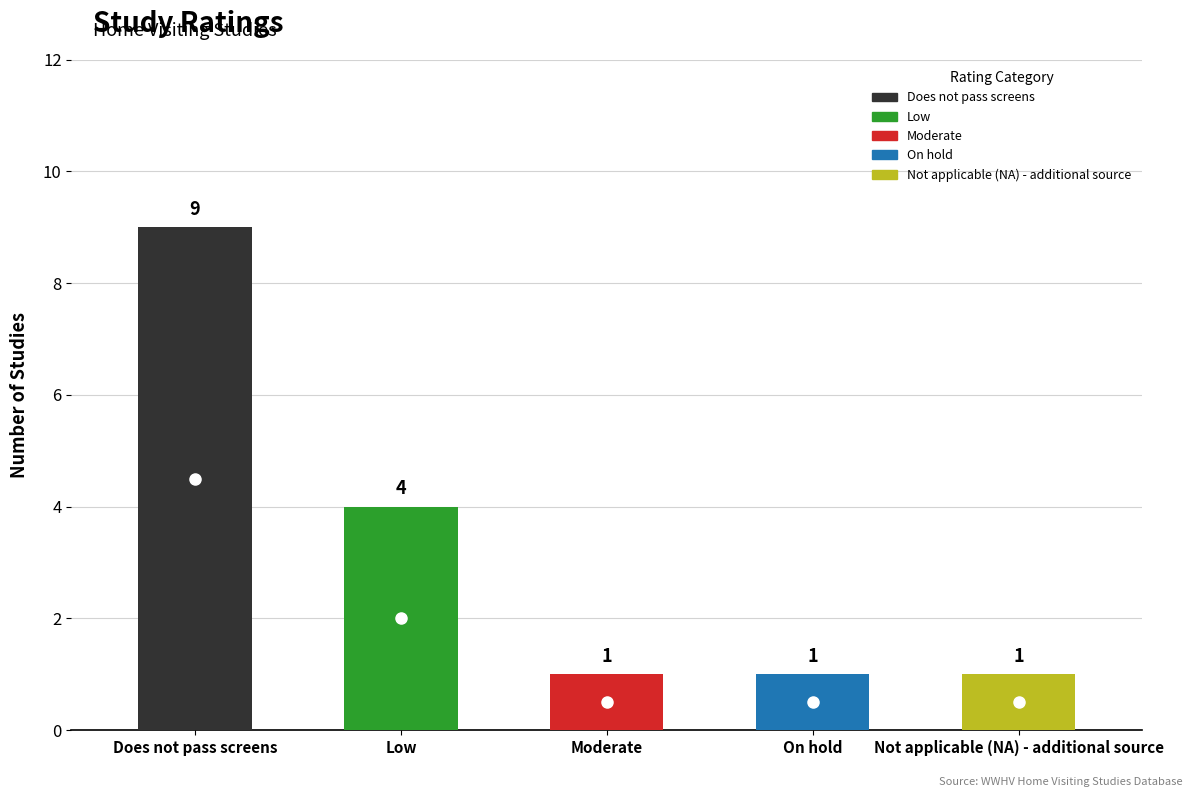

What is the difference between the second highest and second lowest values?

3